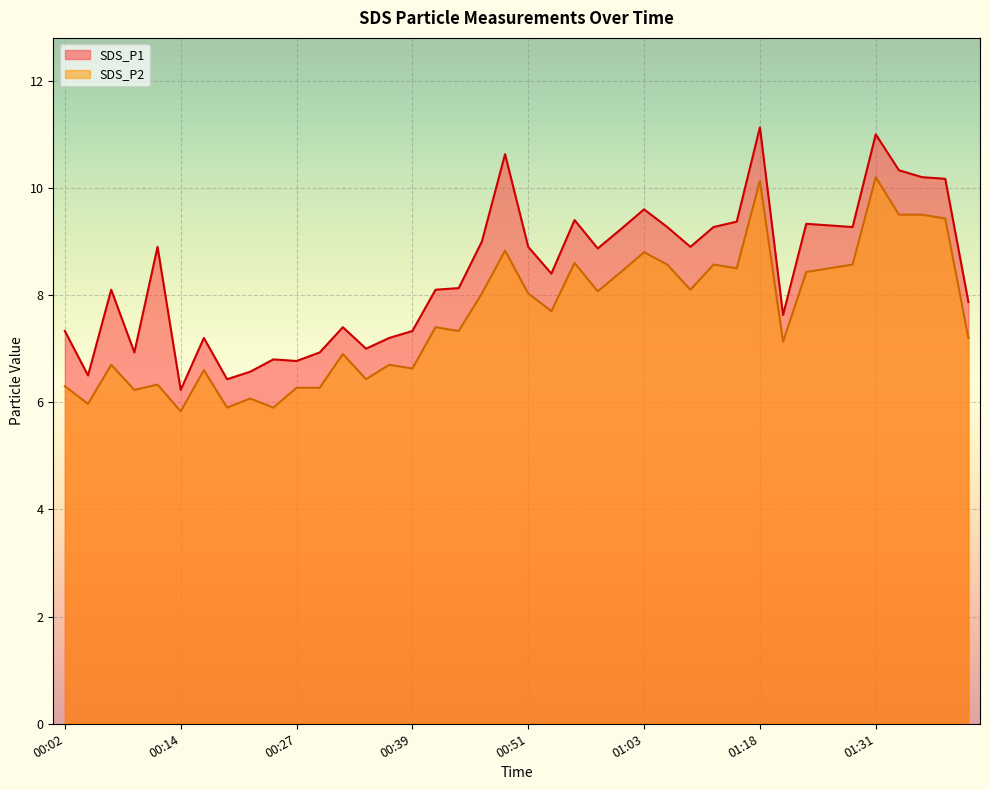

Which series has the largest range (max minus min)?

SDS_P1